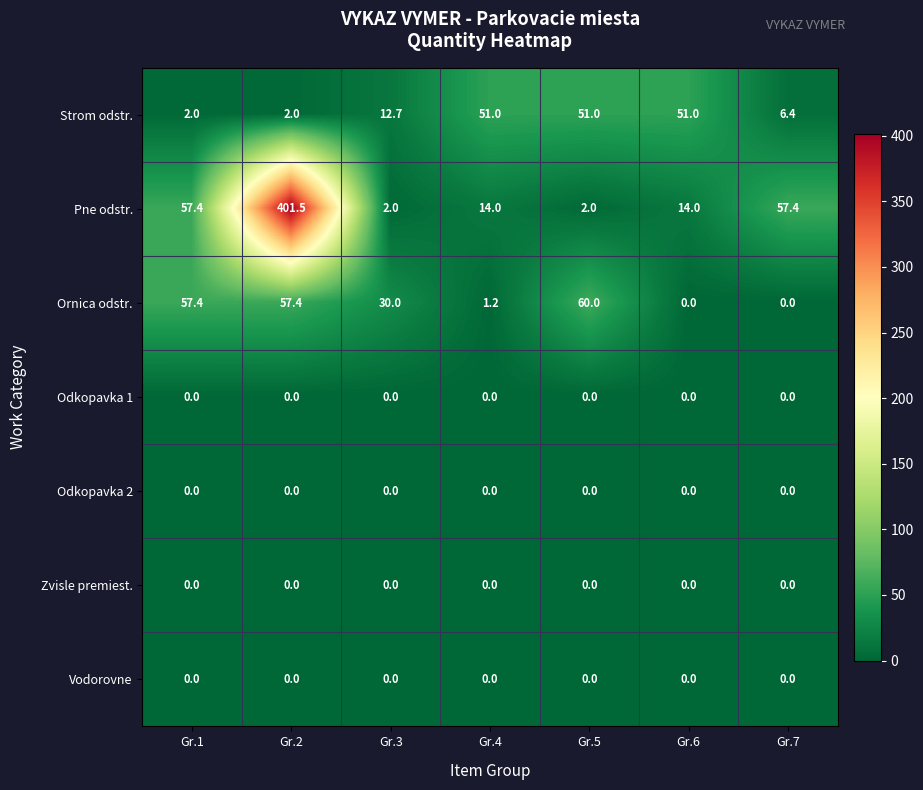

At which label does Ornica odstr. first exceed 30?

Gr.1